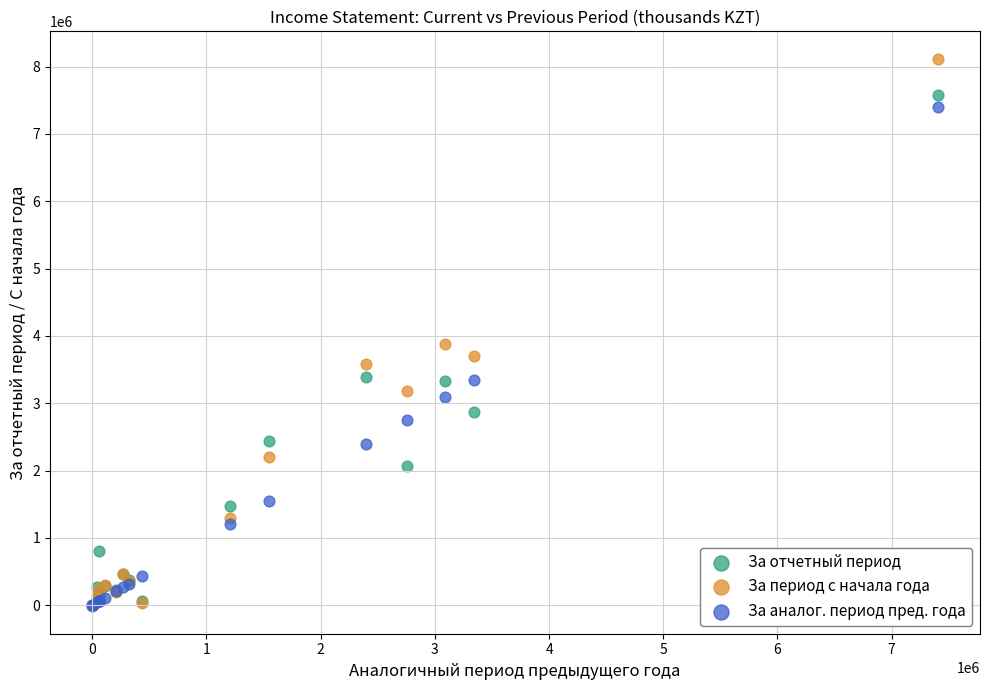

Which series has the largest Y range (max minus min)?

За период с начала года